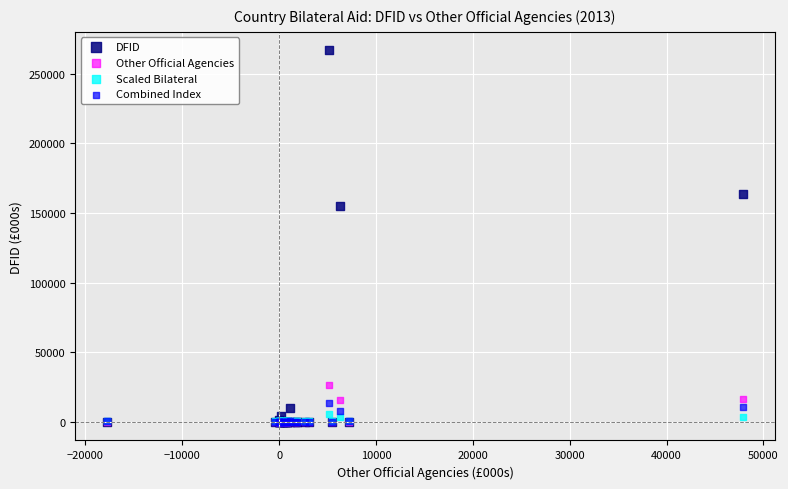

Across all series, what Y value is closest to 133417?

155406.3